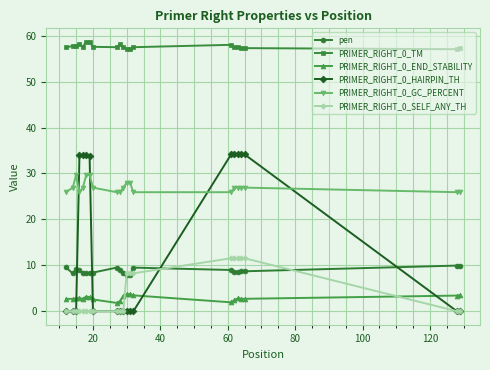

What is the value of the PRIMER_RIGHT_0_GC_PERCENT point at the 7th from the left?

29.6